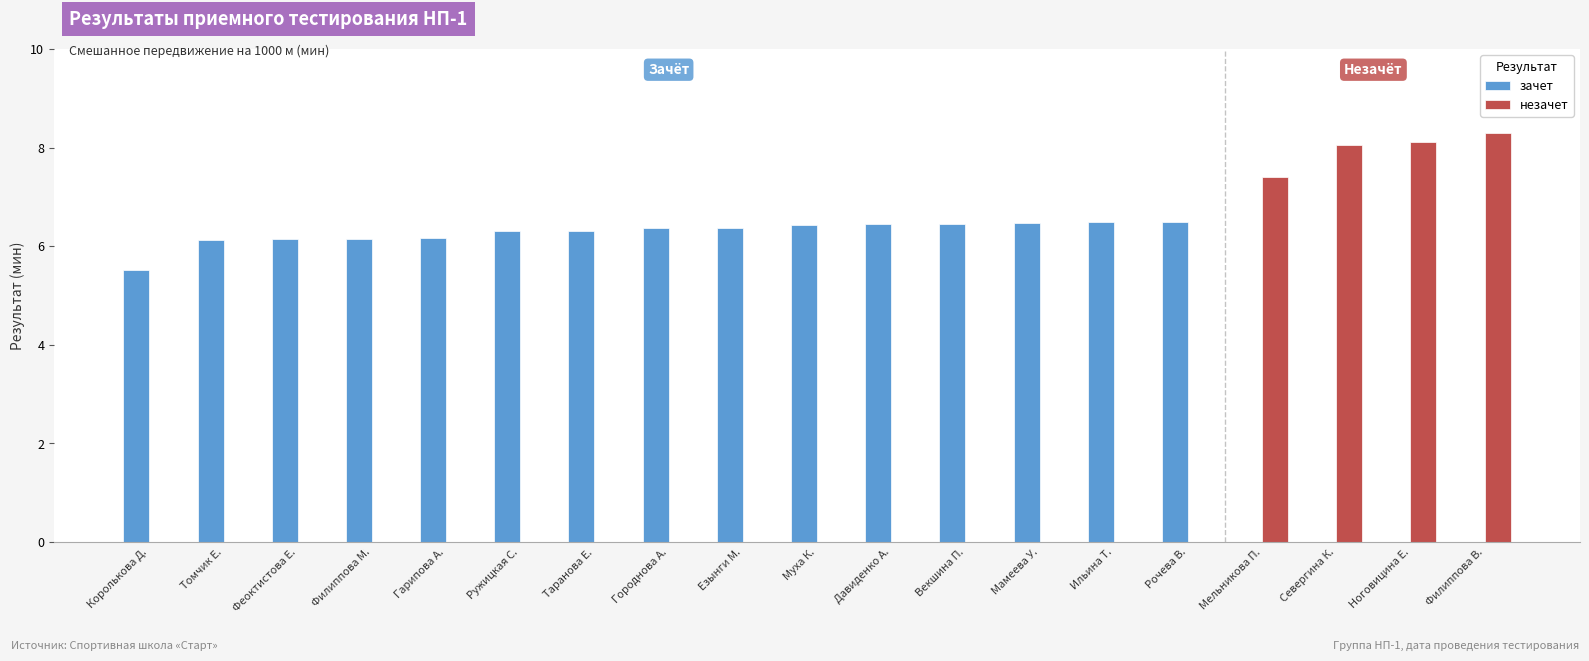

Is it true that зачет equals 9.1 at Векшина П.?

False